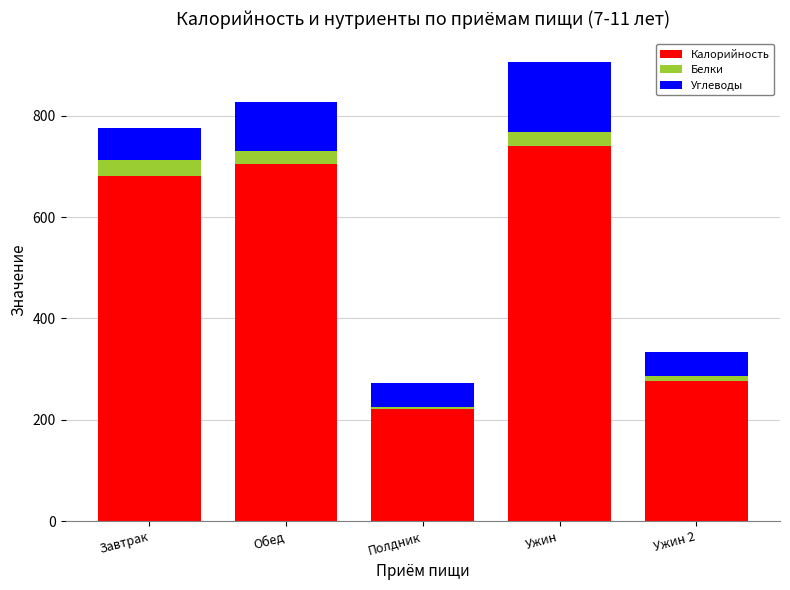

What is the highest value of the Калорийность series?

740.6